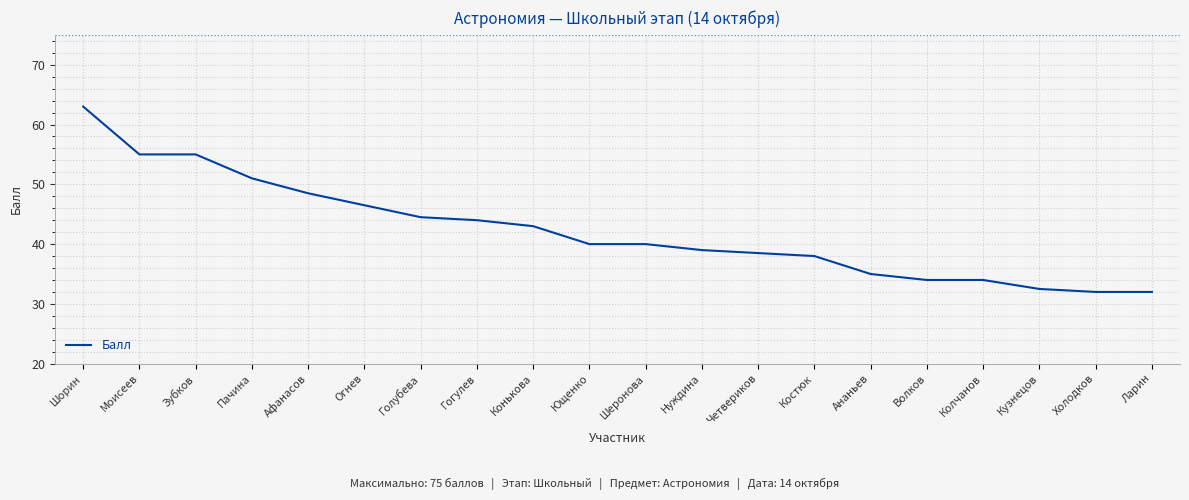

Reading left to right, extract all data points from this chart.

63.0	55.0	55.0	51.0	48.5	46.5	44.5	44.0	43.0	40.0	40.0	39.0	38.5	38.0	35.0	34.0	34.0	32.5	32.0	32.0